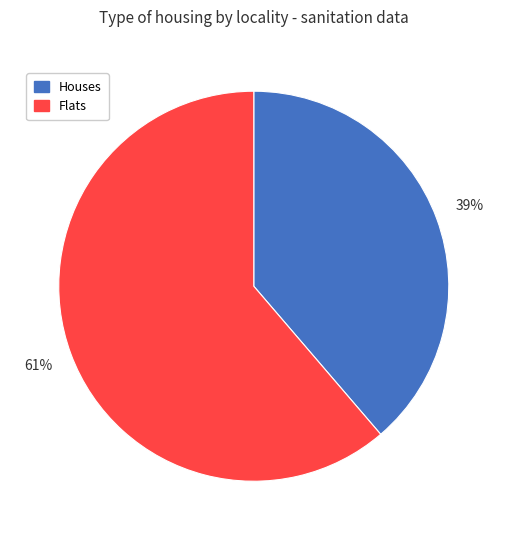

Is it true that Flats is 61% of the pie?

True